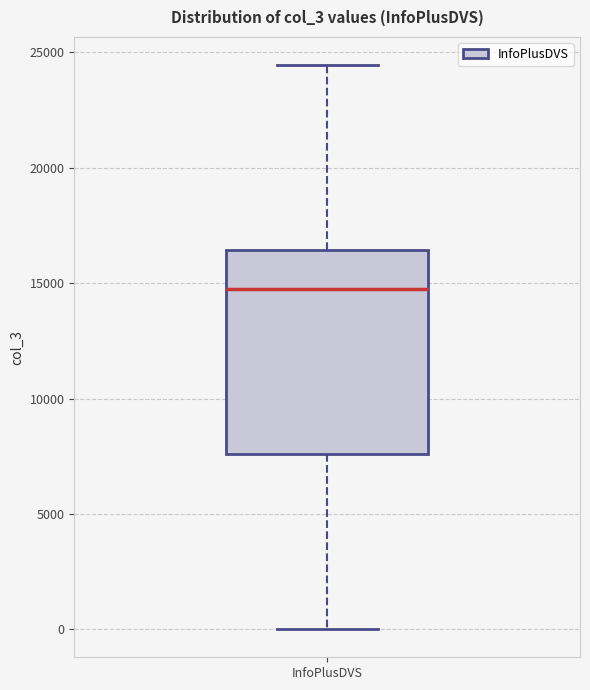

Where does the upper whisker of the box for InfoPlusDVS end on the y-axis? The values are not printed on the chart, so give them approximately, as read against the axis.

24500